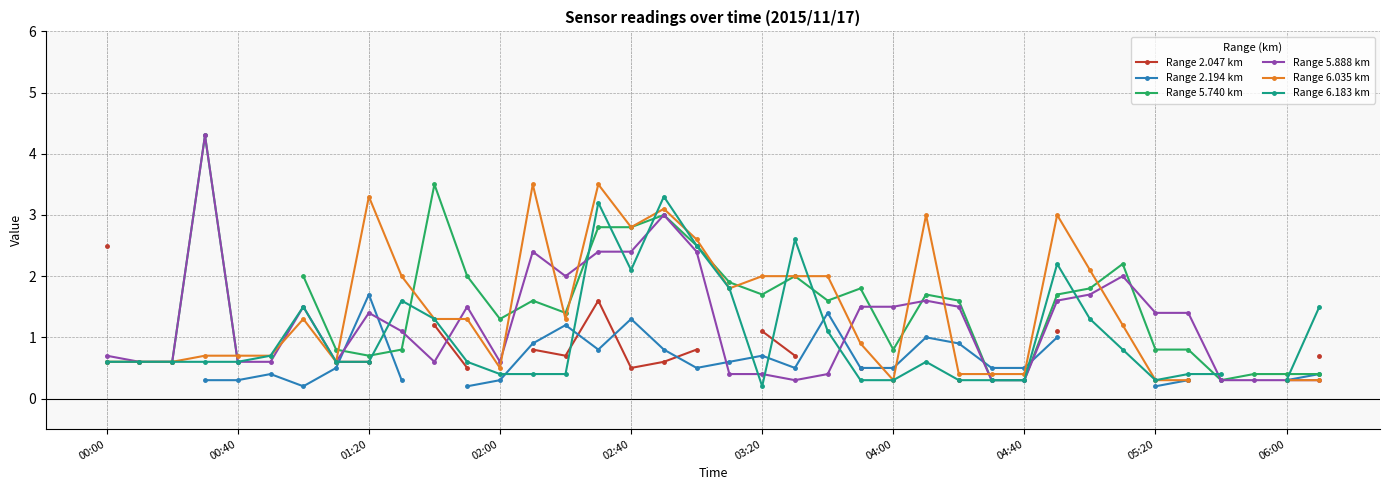

How many data points in Range 5.888 km are less than 1?

18